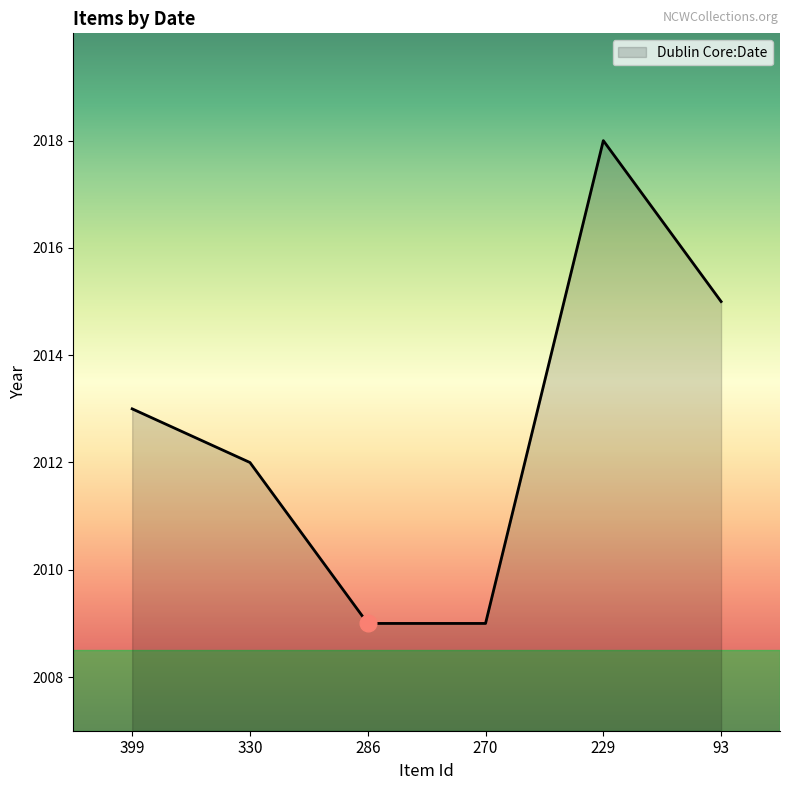

Where is the first local maximum?

229